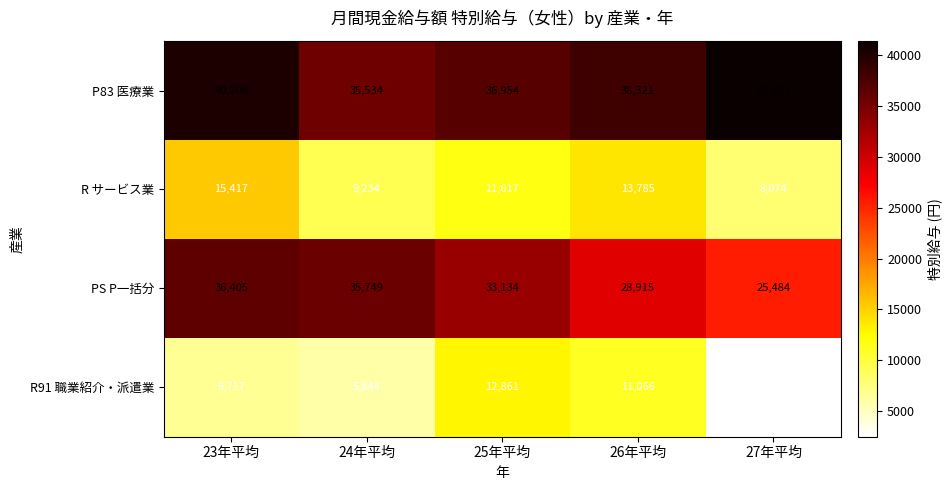

What is the sum of all PS P一括分 values?

159687